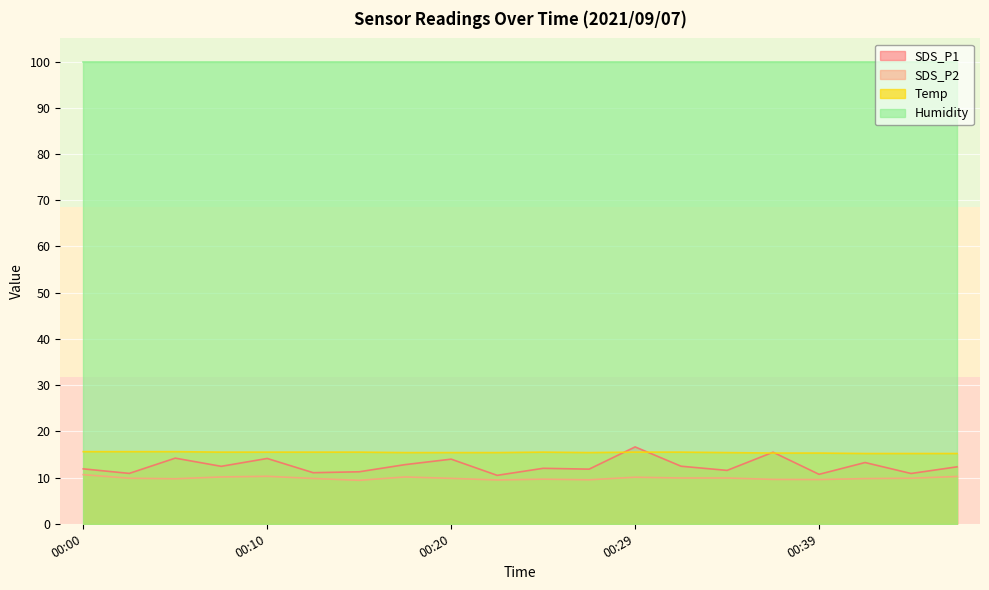

What value does the SDS_P1 series have at 00:42?

13.2